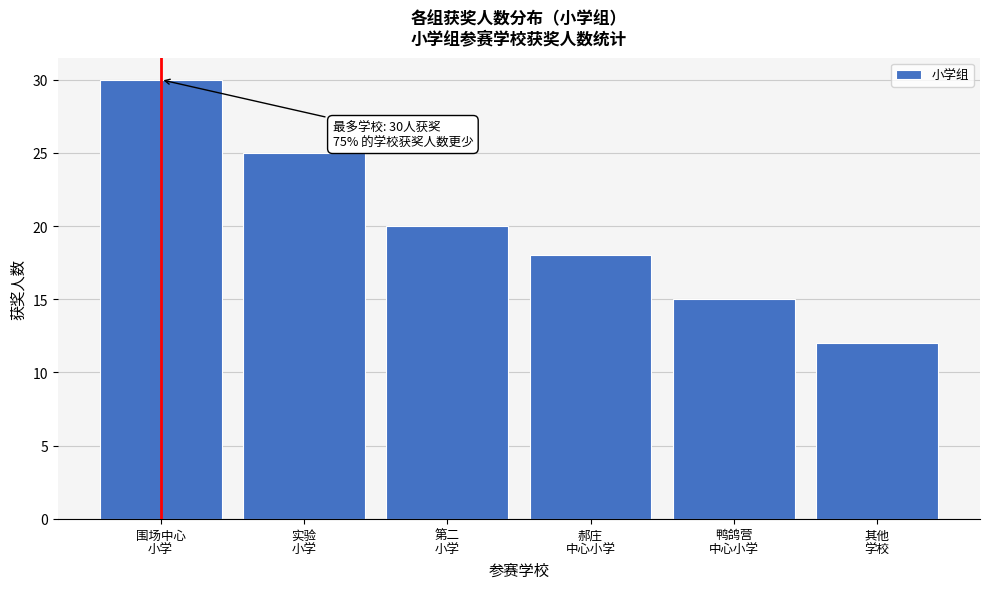

Reading left to right, transcribe all the data shown in this chart.

30	25	20	18	15	12